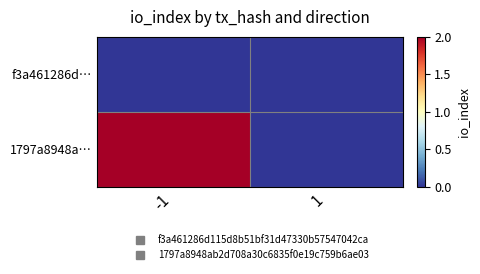

Which label corresponds to the smallest value in the chart?

-1